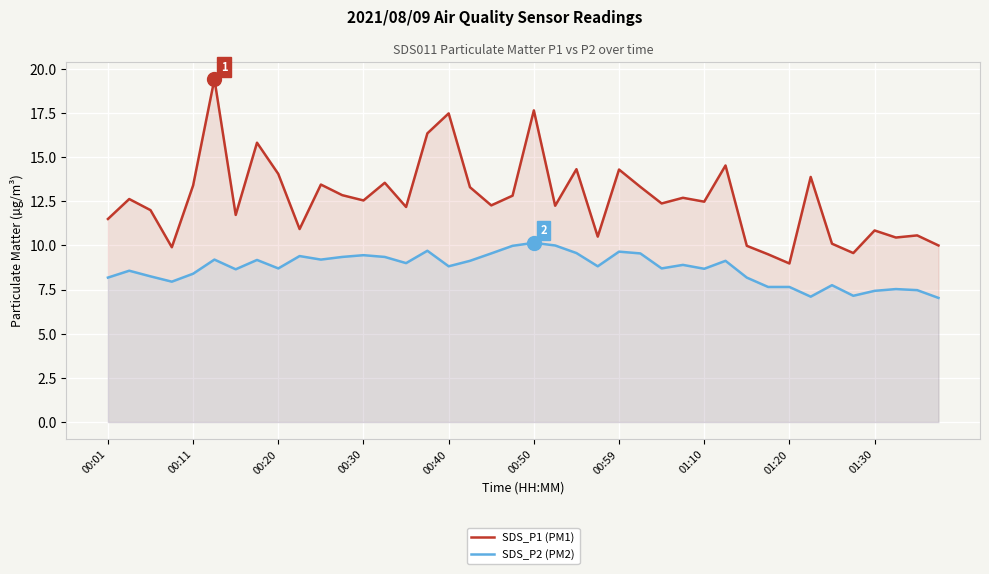

True or false: SDS_P2 (PM2) has a value of 10.0 at 19.

True